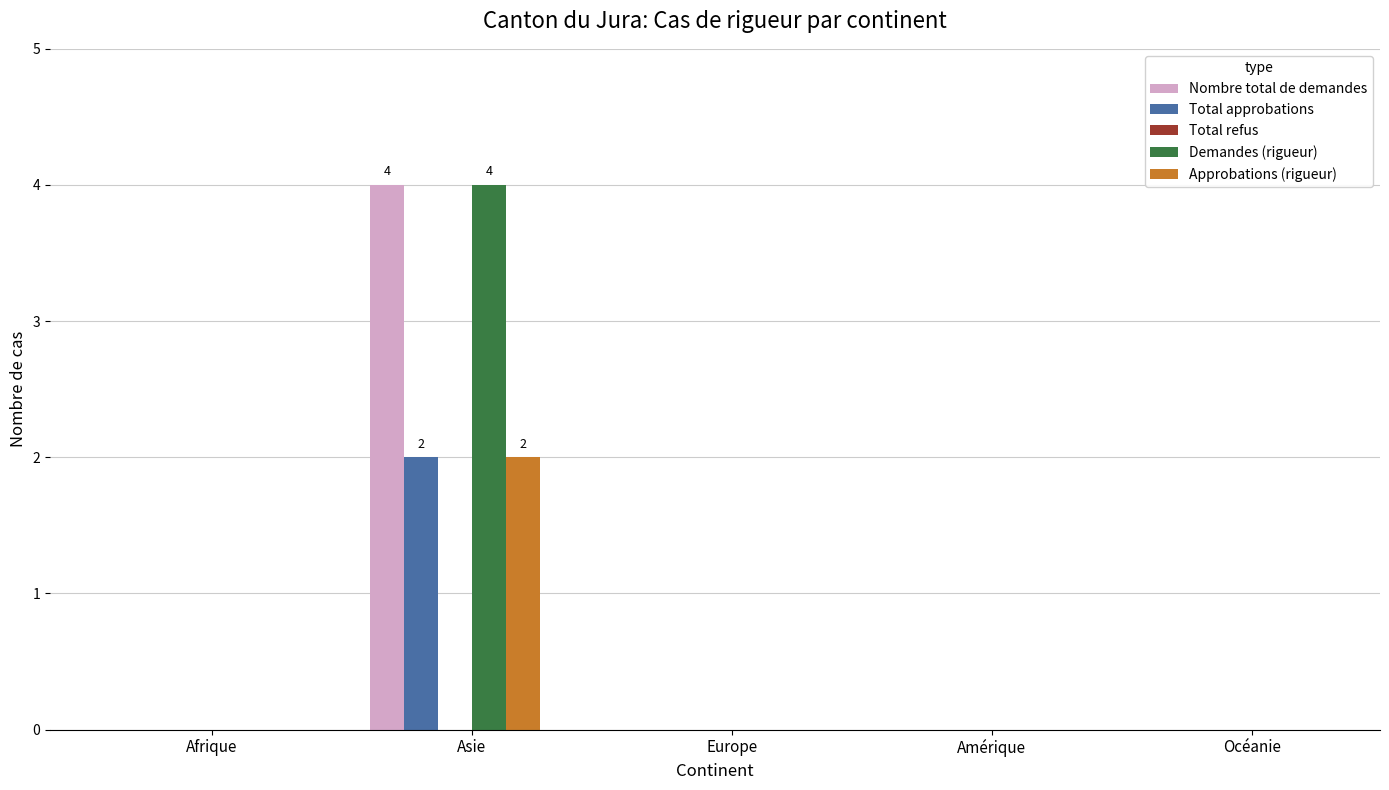

At which category is the sum across all series the highest?

Asie